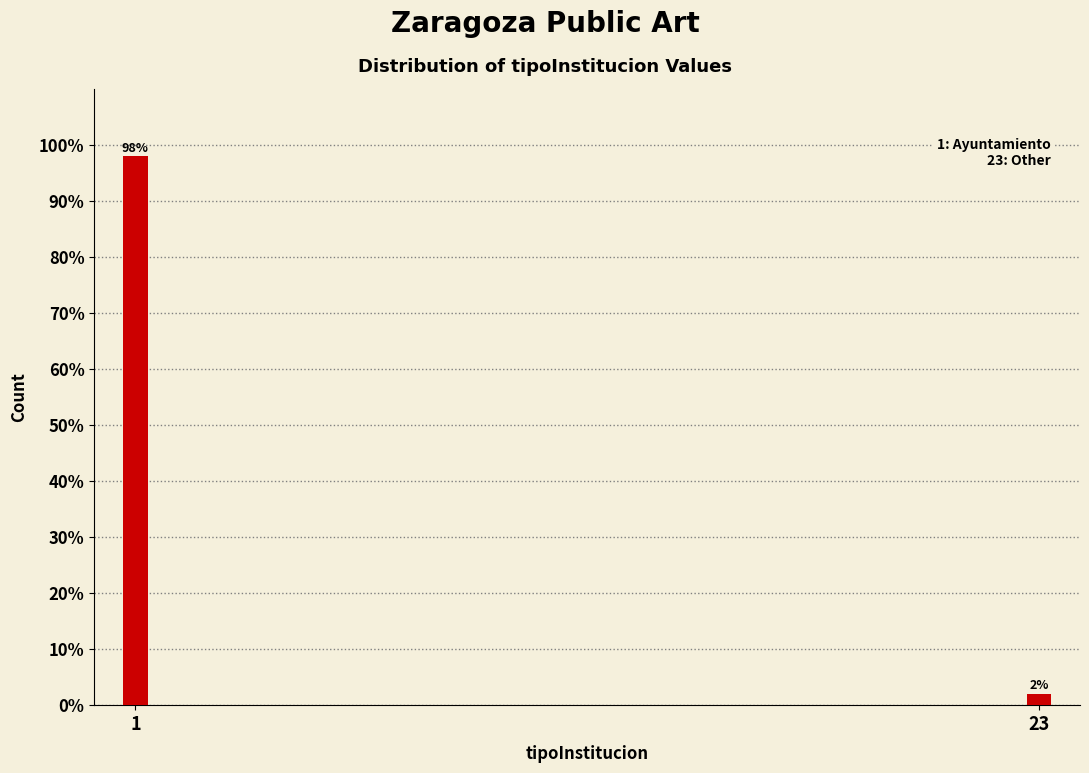

Reading left to right, what are all the values shown in this chart?

98	2